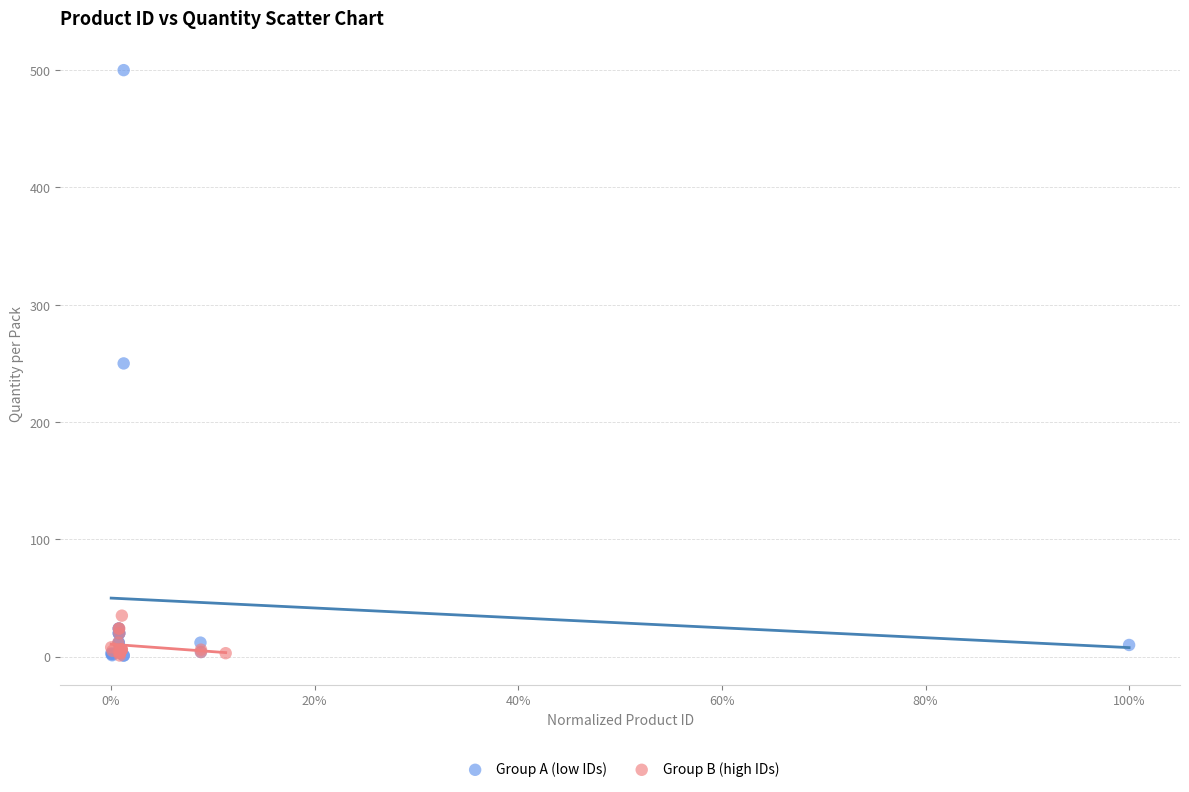

Which series reaches the maximum Y coordinate?

Group A (low IDs)